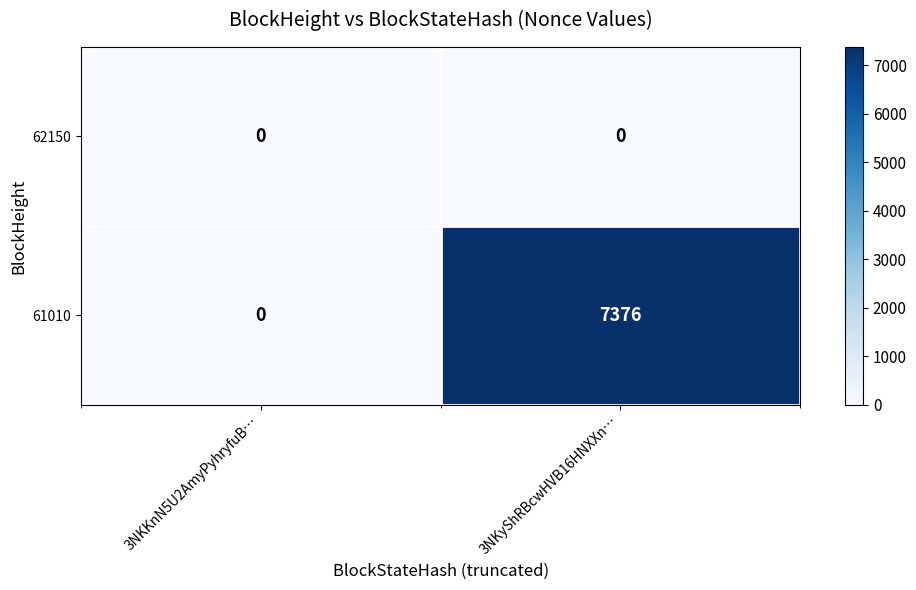

Is it true that 61010 equals 3101 at 3NKKnN5U2AmyPyhryfuB…?

False